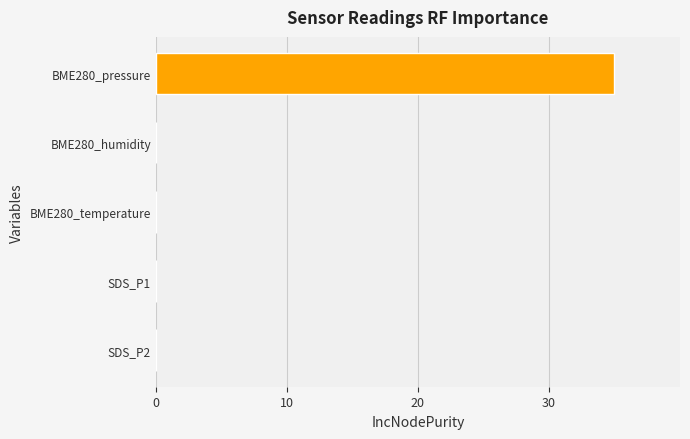

The chart shows a value of 0.0 at SDS_P1. True or false?

True